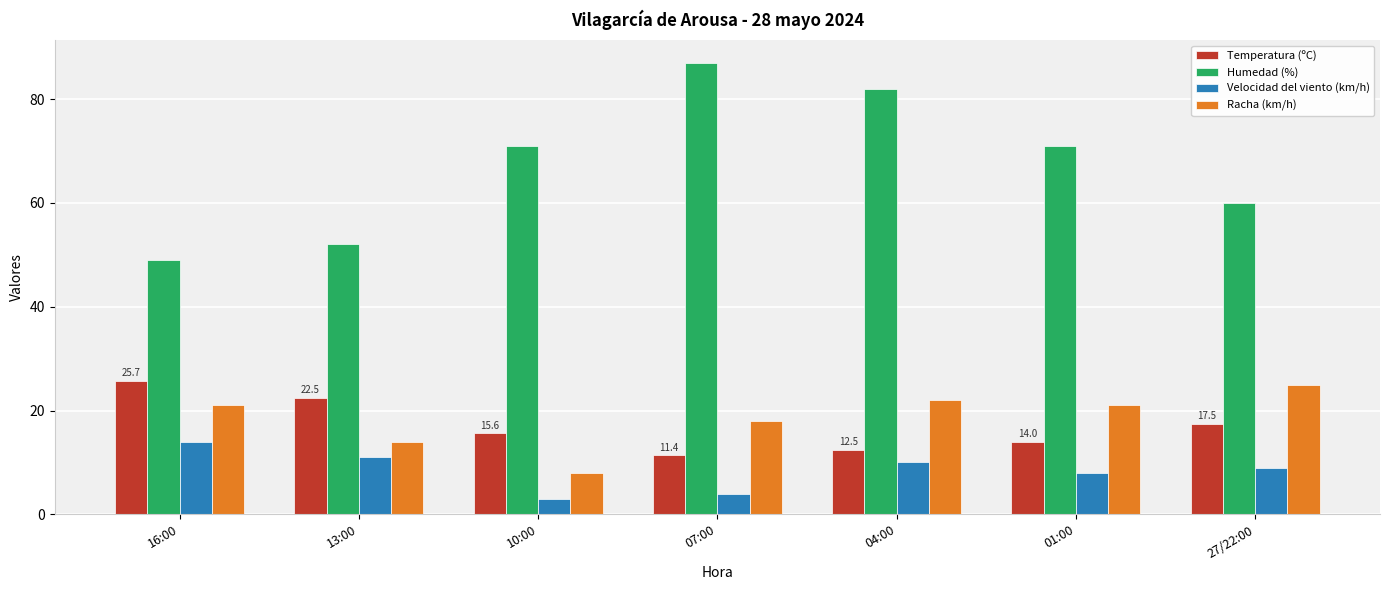

Which label corresponds to the largest value in the chart?

07:00